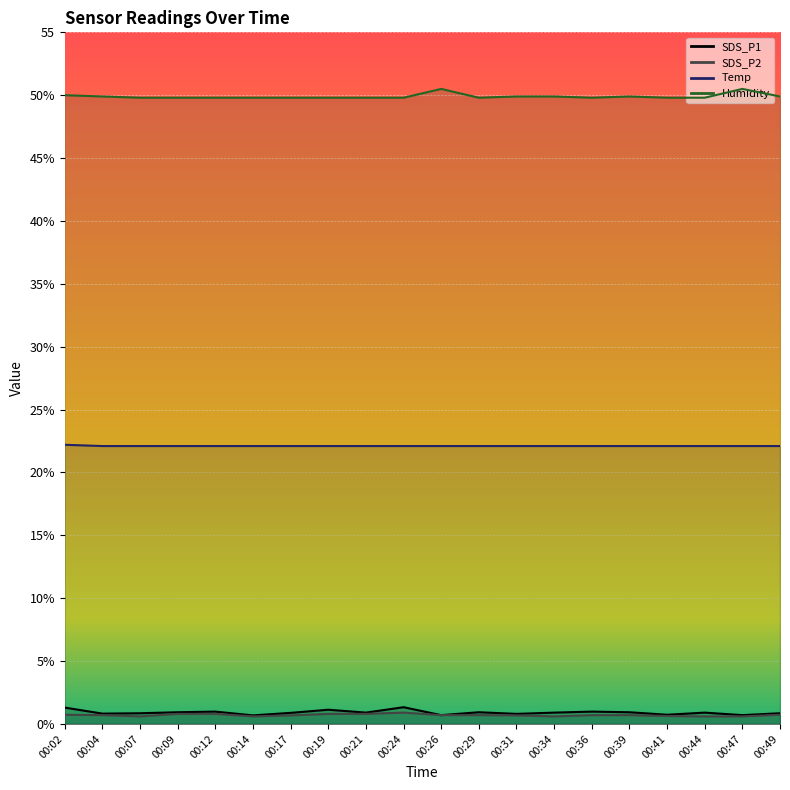

Count the number of categories in the chart.

20